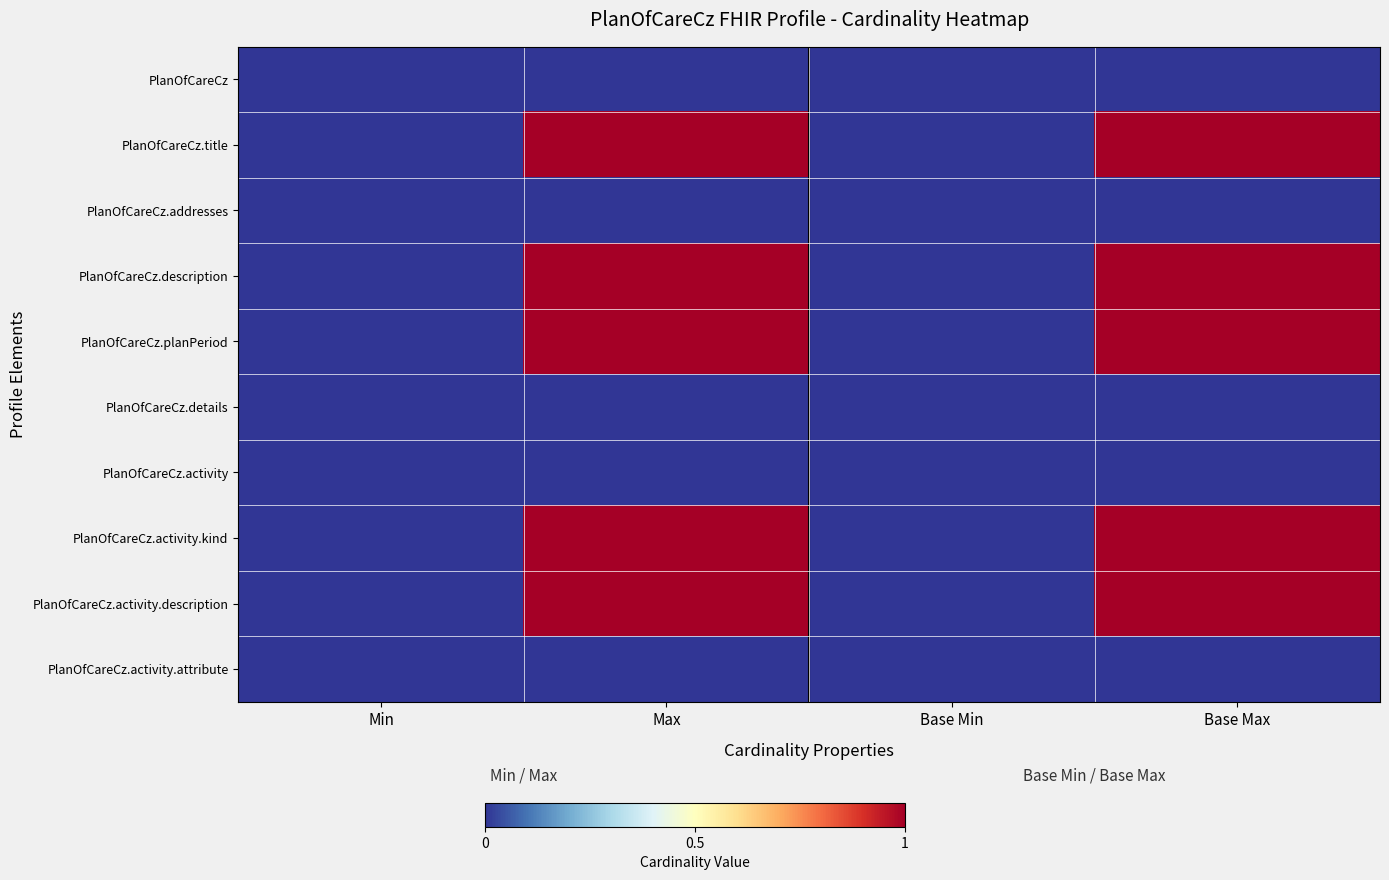

Which has a higher value, Base Min or Max?

Base Min